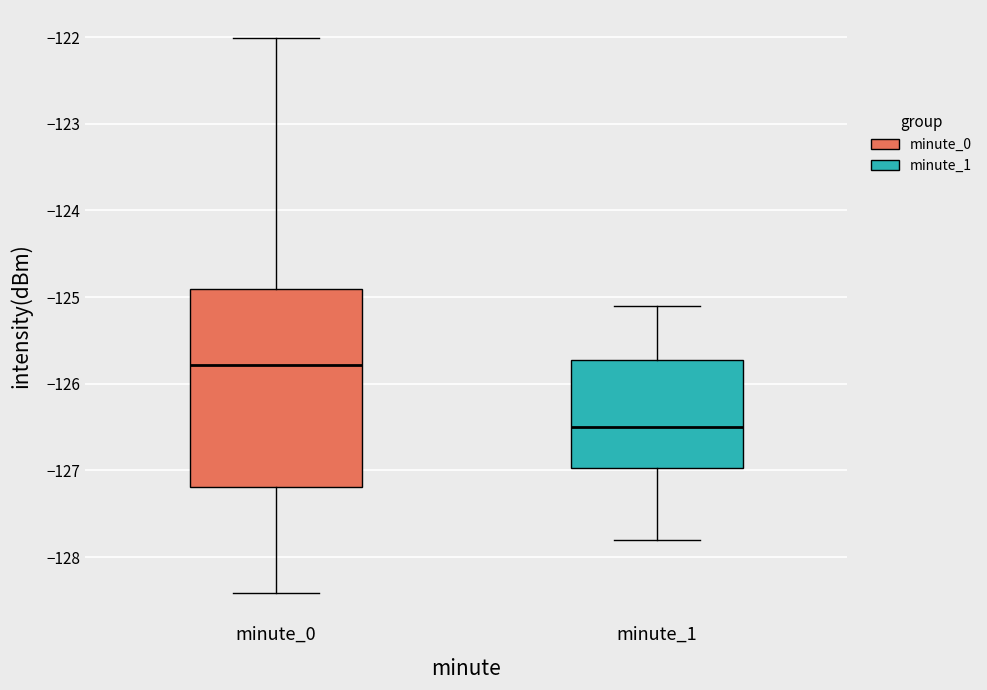

Reading left to right, transcribe this box plot: for each box, give where its median line is, the range the box spans, and where its two whiskers end, as read against the y-axis. The values are not printed on the chart, so give them approximately, as read against the axis.

minute_0: median -125.8, box -127.2 to -124.9, whiskers -128.4 to -122.0
minute_1: median -126.5, box -127.0 to -125.7, whiskers -127.8 to -125.1